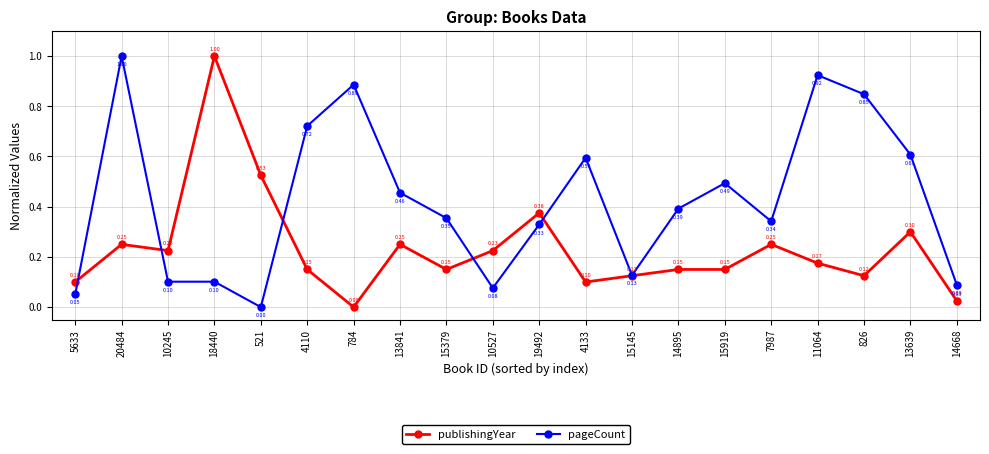

How many data points does each series have?

20